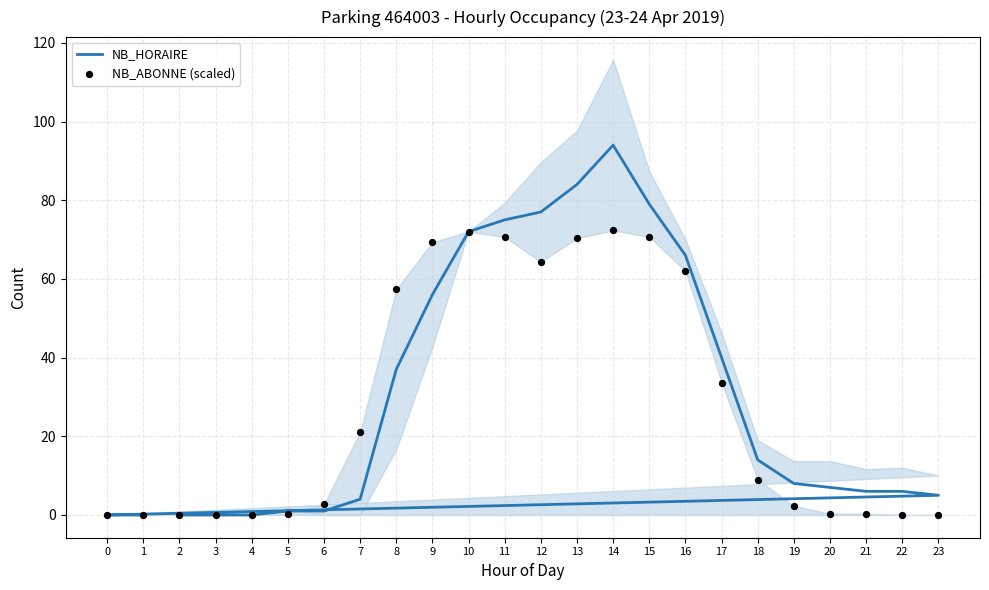

Which series reaches the minimum Y coordinate?

NB_HORAIRE